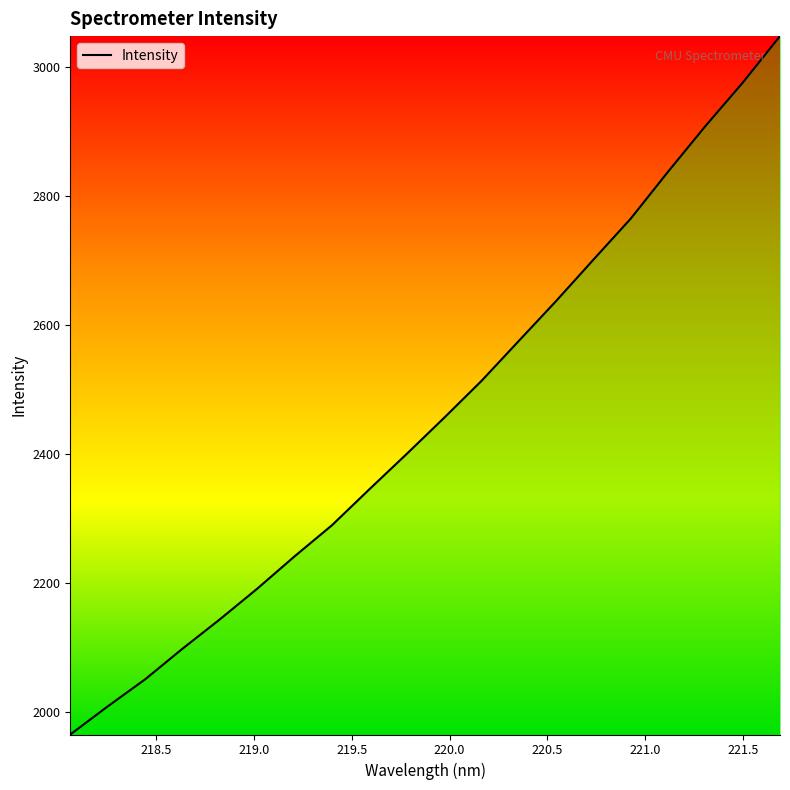

What is the smallest value displayed?

1964.3